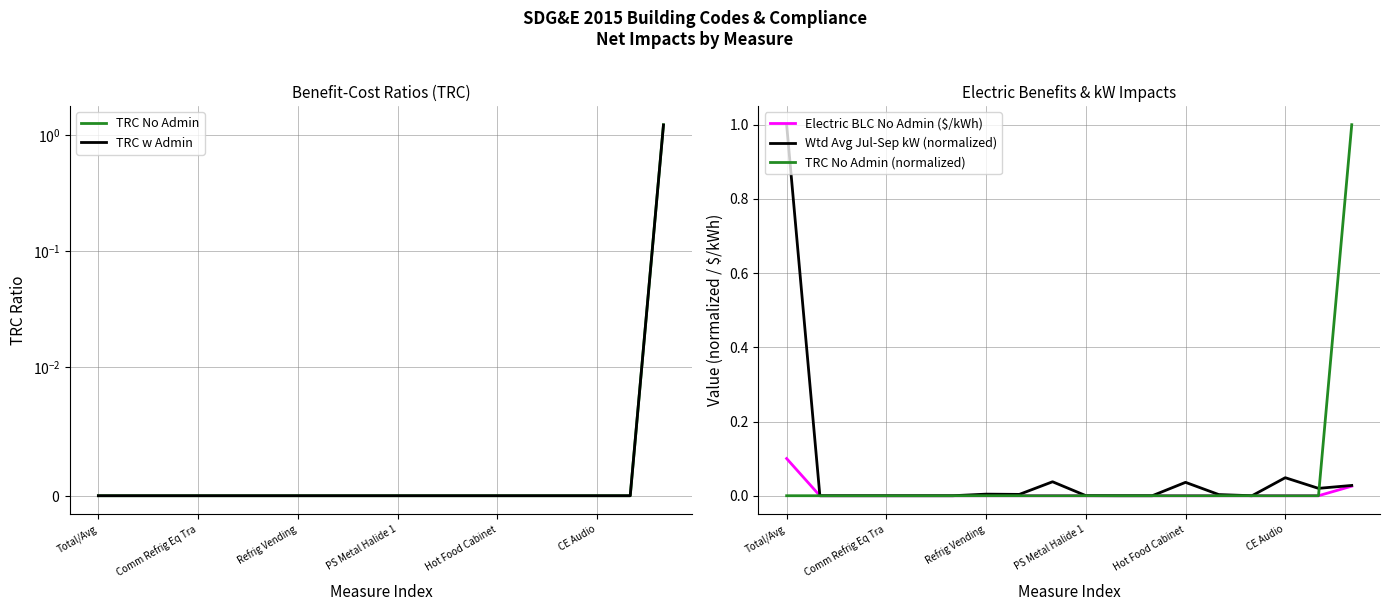

How many lines are shown in the chart?

5